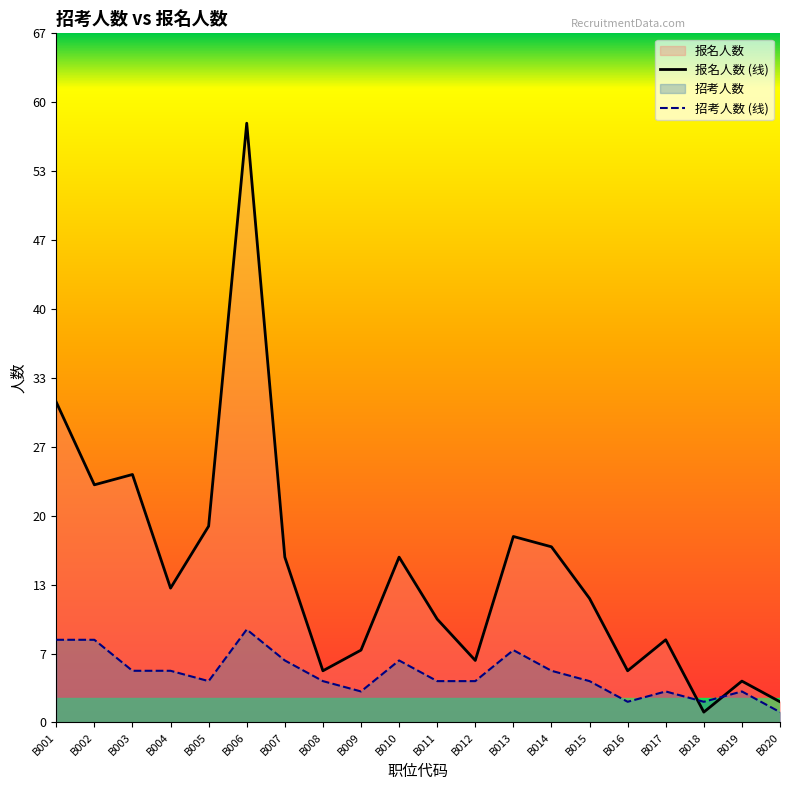

List the series in order of their peak value, highest first.

报名人数 (线), 招考人数 (线)